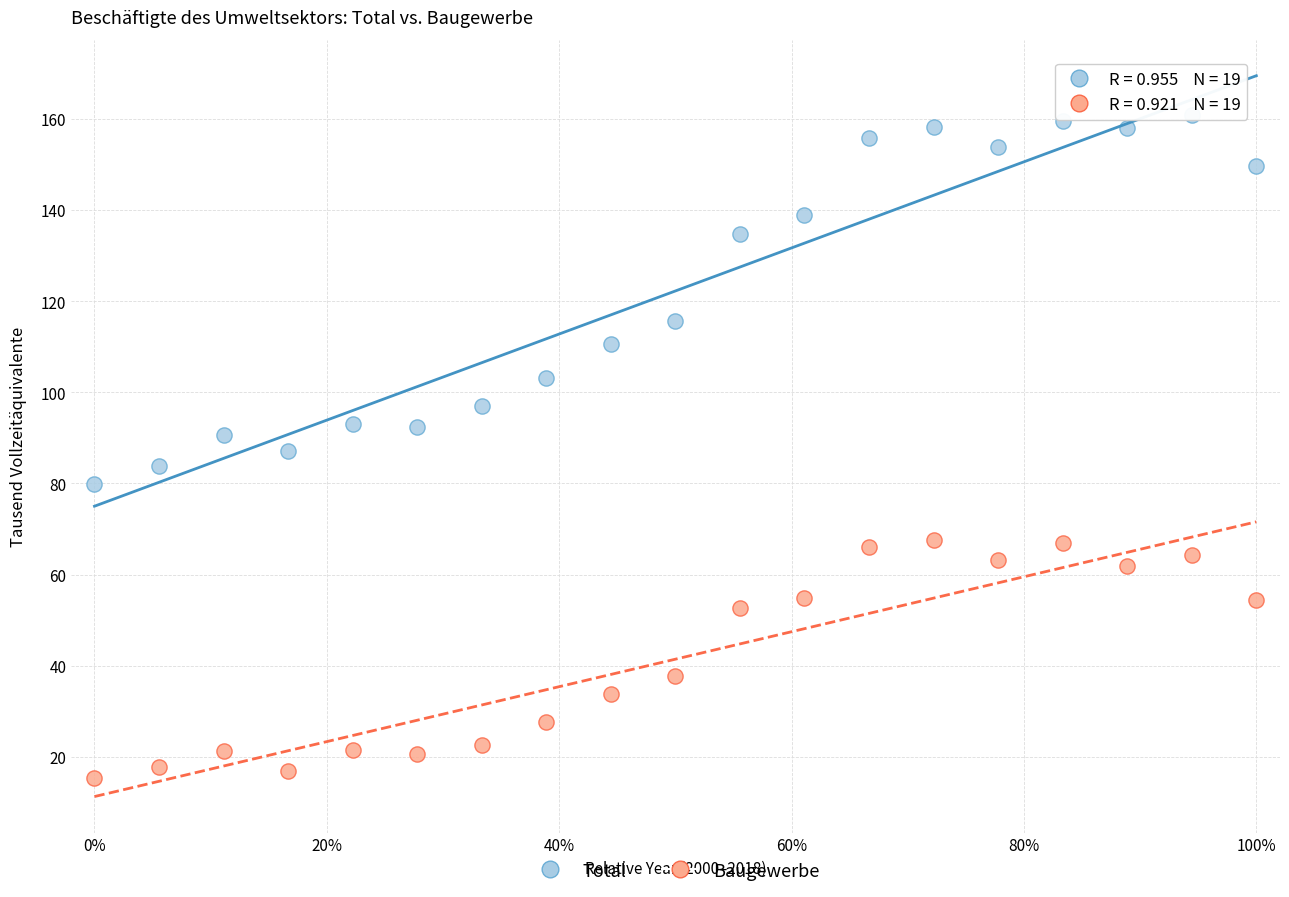

Which series has the widest spread of Y values?

Total